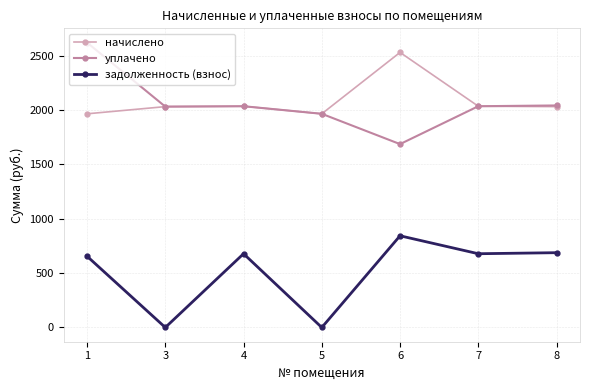

What is the average value of the начислено series?

2084.4